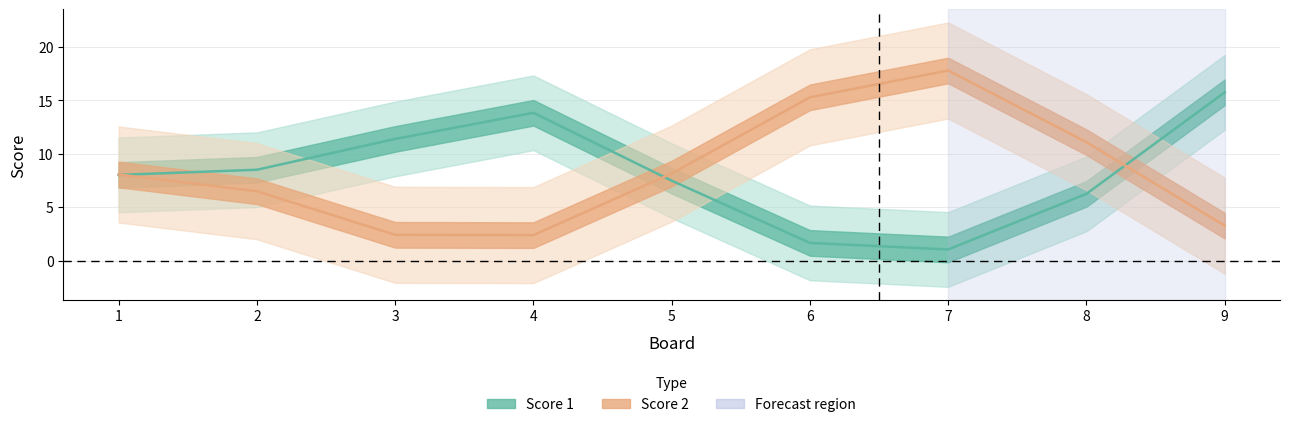

Is this an area chart (filled region under the line)?

No